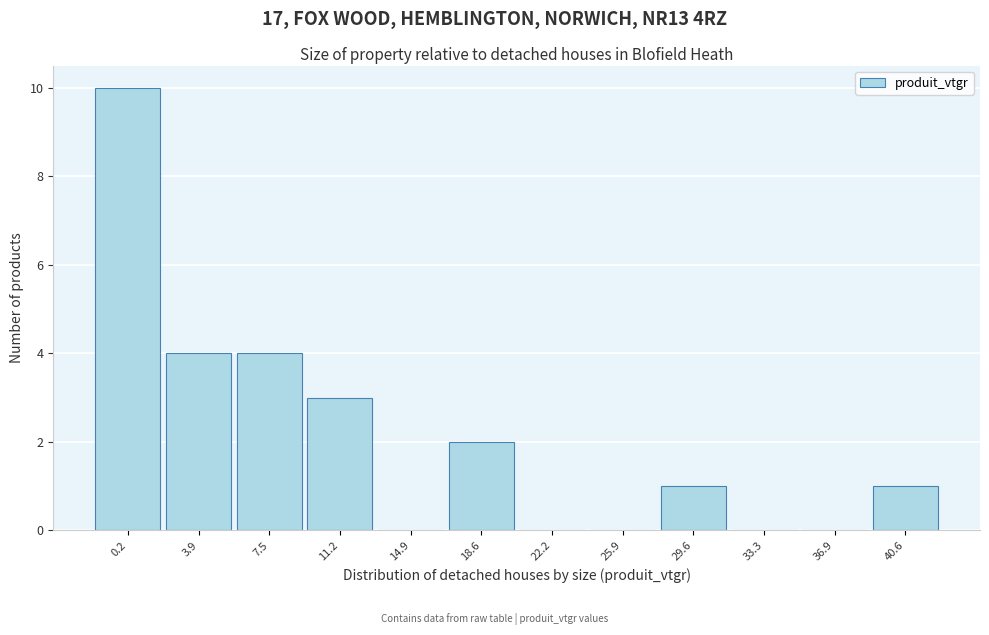

Reading left to right, transcribe all the data shown in this chart.

0.2=10	3.9=4	7.5=4	11.2=3	14.9=0	18.6=2	22.2=0	25.9=0	29.6=1	33.3=0	36.9=0	40.6=1